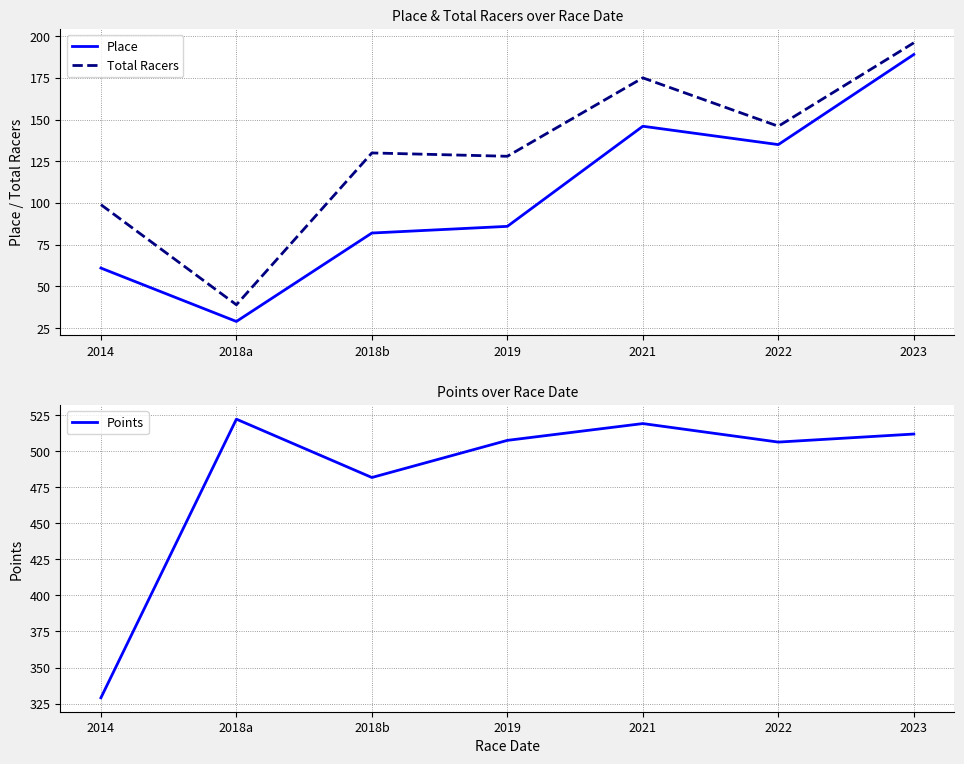

Reading right to left, transcribe all the data shown in this chart.

Place: 189.0	135.0	146.0	86.0	82.0	29.0	61.0
Total Racers: 196.0	146.0	175.0	128.0	130.0	39.0	99.0
Points: 512.0	506.4	519.2	507.6	481.8	522.3	329.0